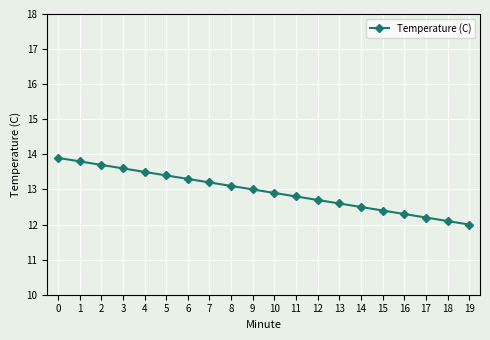

Does the chart display data point markers on the line(s)?

Yes